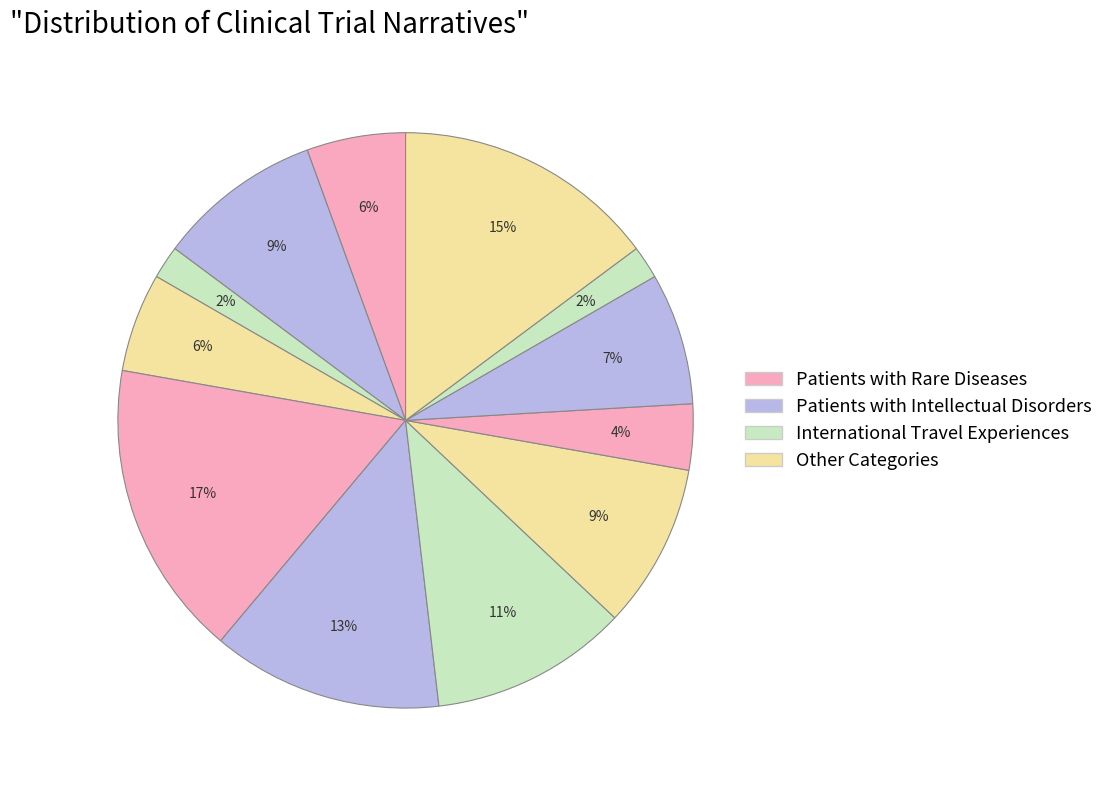

How many slices are in this pie chart?

12